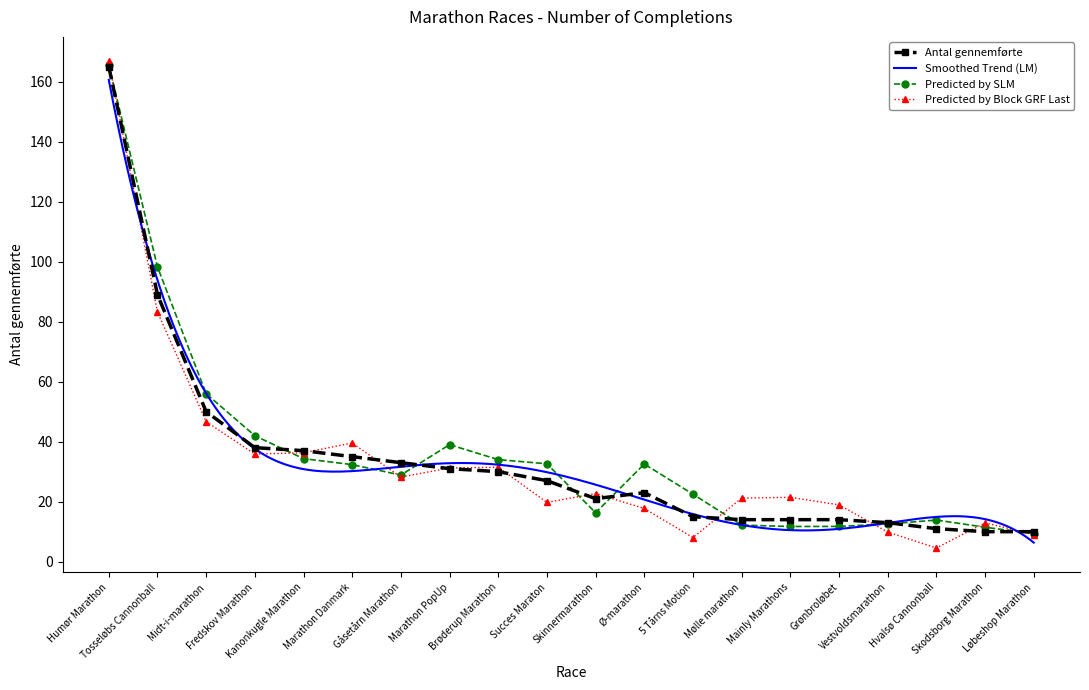

Reading right to left, transcribe all the data shown in this chart.

10	10	11	13	14	14	14	15	23	21	27	30	31	33	35	37	38	50	89	165